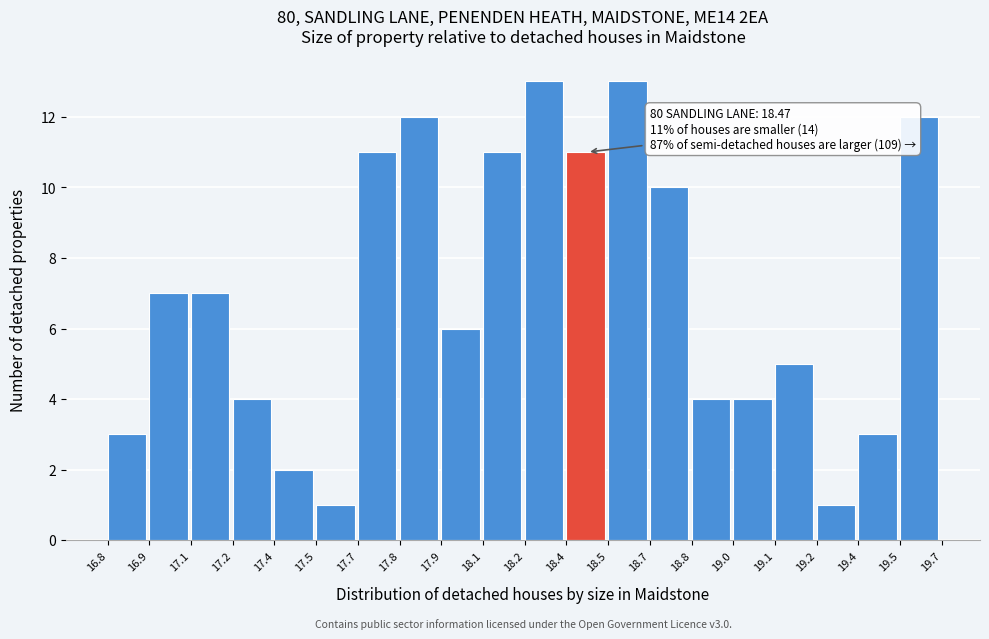

Reading right to left, transcribe all the data shown in this chart.

19.5=12	19.4=3	19.2=1	19.1=5	19.0=4	18.8=4	18.7=10	18.5=13	18.4=11	18.2=13	18.1=11	17.9=6	17.8=12	17.7=11	17.5=1	17.4=2	17.2=4	17.1=7	16.9=7	16.8=3